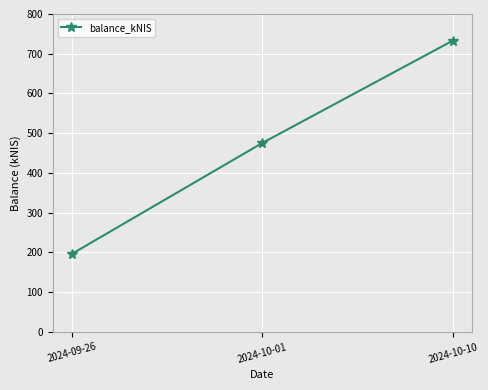

Reading left to right, what are all the values shown in this chart?

2024-09-26=196.4	2024-10-01=475.5	2024-10-10=733.1